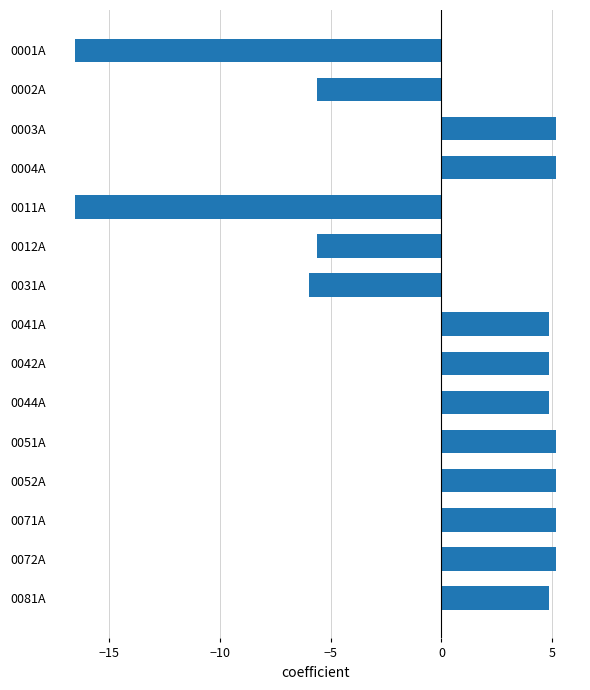

Count the number of data series in this chart.

1